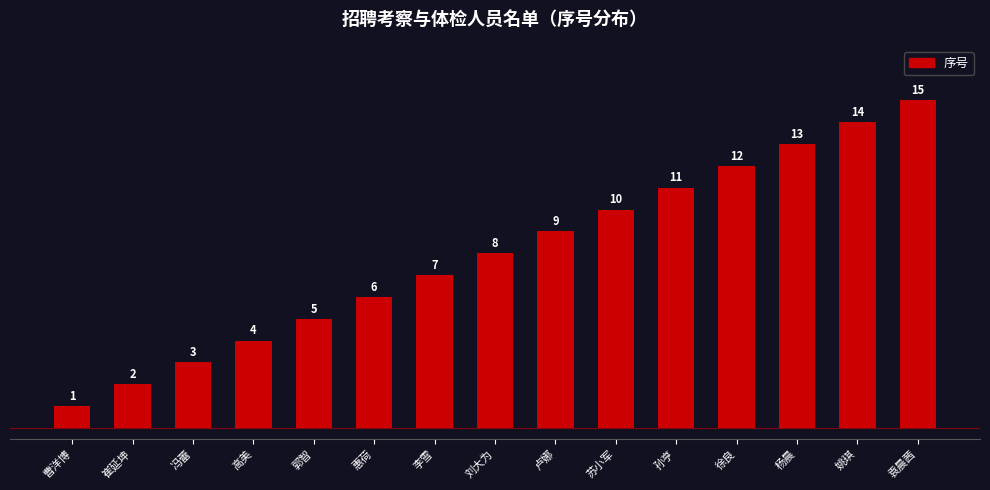

What is the approximate value at 孙亨?

11